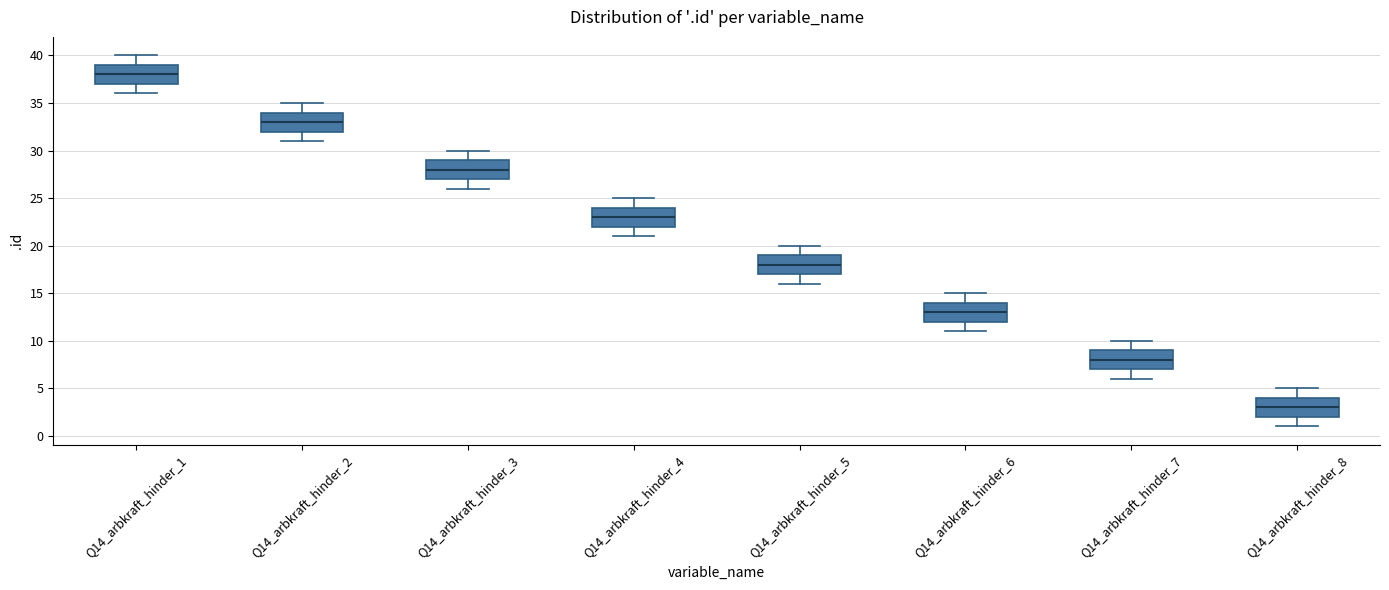

Reading left to right, read every box against the y-axis: the position of its median line, the range the box covers, and the ends of its whiskers. The values are not printed on the chart, so give them approximately, as read against the axis.

Q14_arbkraft_hinder_1: median 38, box 37 to 39, whiskers 36 to 40
Q14_arbkraft_hinder_2: median 33, box 32 to 34, whiskers 31 to 35
Q14_arbkraft_hinder_3: median 28, box 27 to 29, whiskers 26 to 30
Q14_arbkraft_hinder_4: median 23, box 22 to 24, whiskers 21 to 25
Q14_arbkraft_hinder_5: median 18, box 17 to 19, whiskers 16 to 20
Q14_arbkraft_hinder_6: median 13, box 12 to 14, whiskers 11 to 15
Q14_arbkraft_hinder_7: median 8, box 7 to 9, whiskers 6 to 10
Q14_arbkraft_hinder_8: median 3, box 2 to 4, whiskers 1 to 5